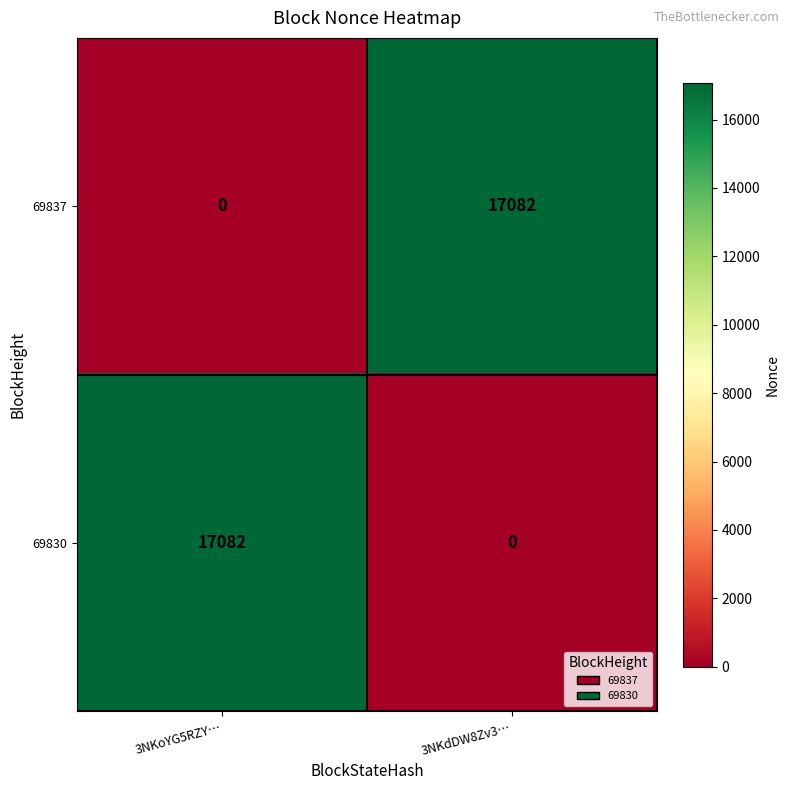

What is the difference between the highest and lowest values at 3NKdDW8Zv3…?

17082